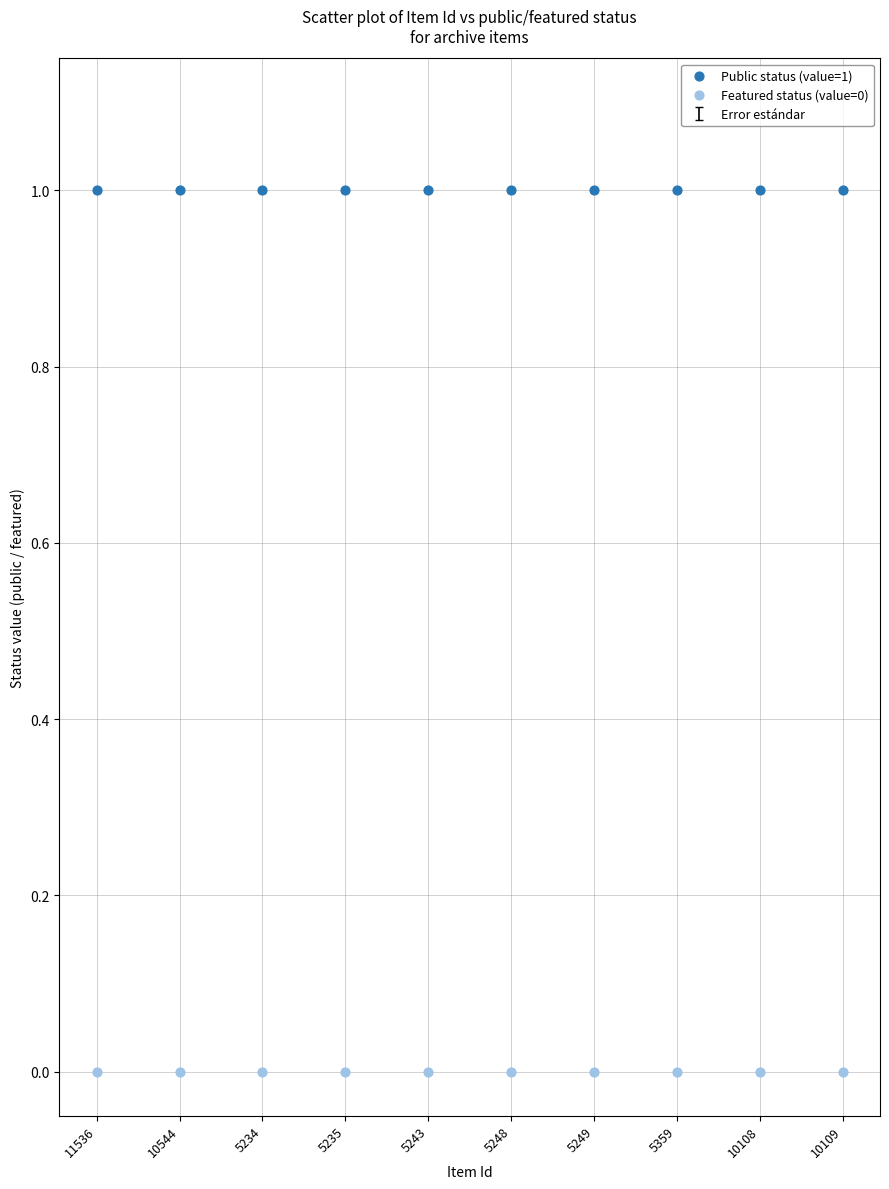

Which series contains the lowest Y value?

Featured status (value=0)